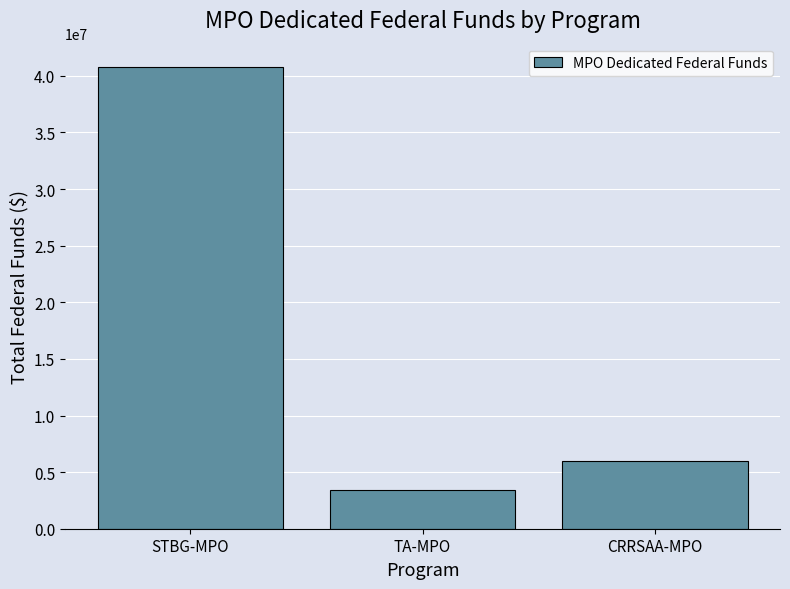

Are the bars grouped side by side (vs. stacked)?

No